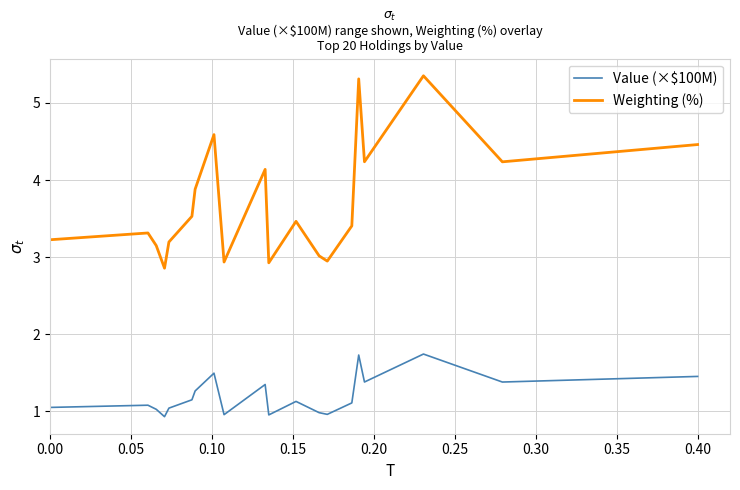

What is the highest value of the Value (×$100M) series?

1.7